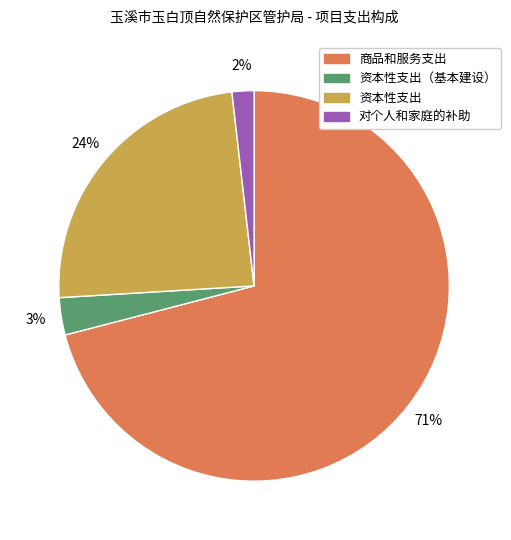

Does any single category account for the majority?

Yes